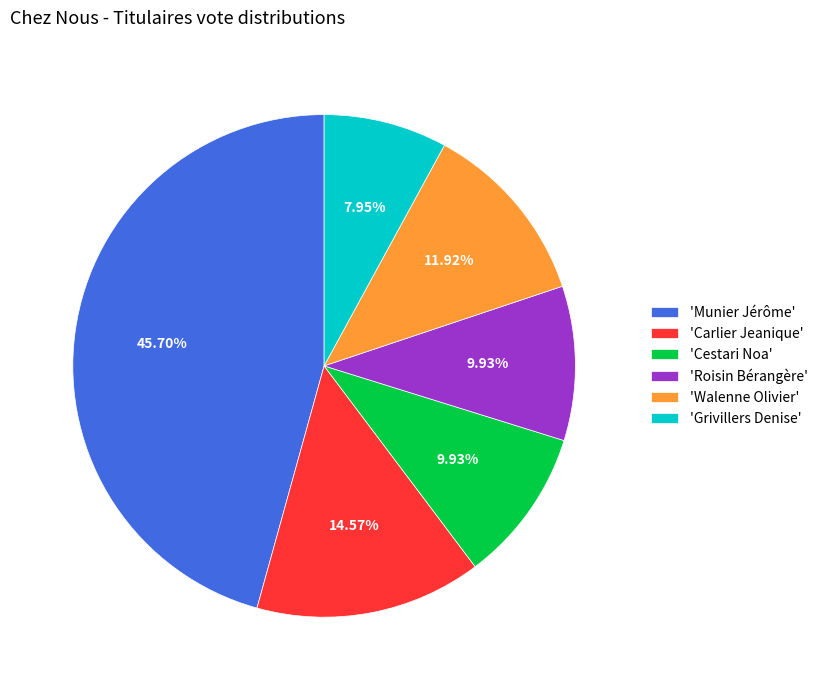

What is the ratio of the value at 'Carlier Jeanique' to the value at 'Munier Jérôme'?

0.3